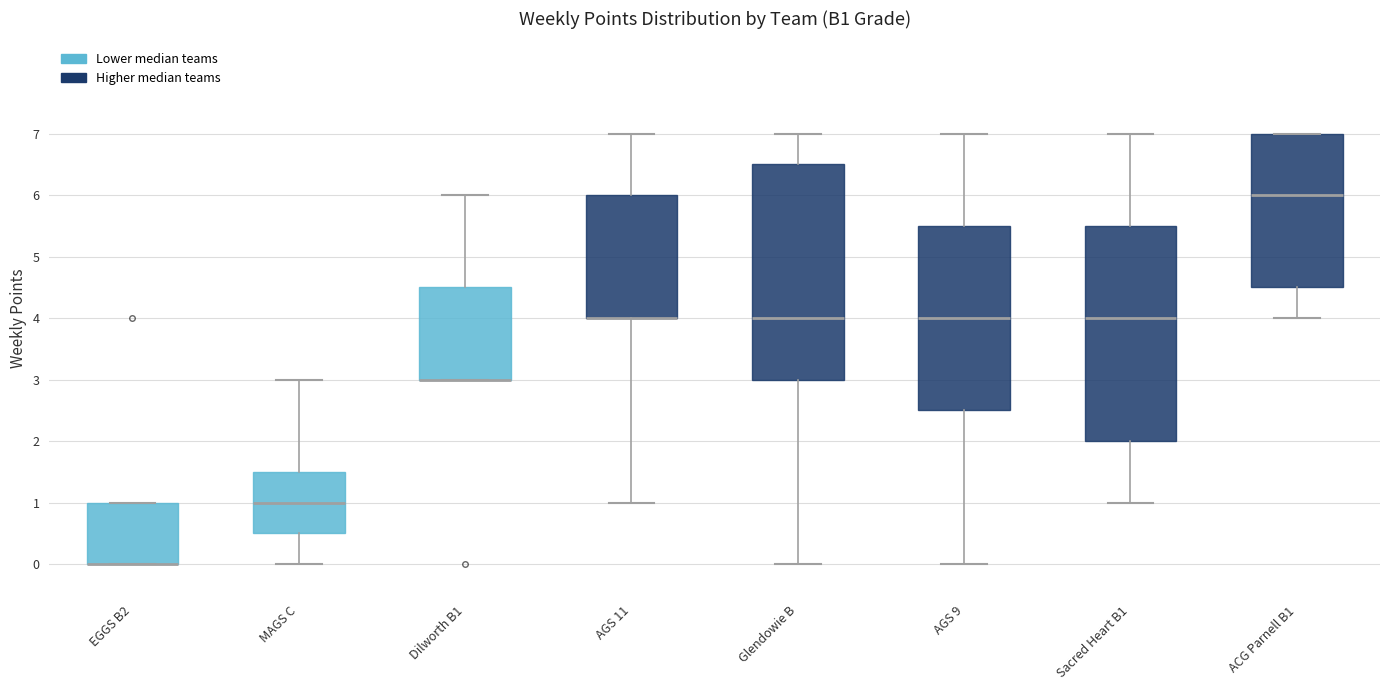

Reading left to right, read every box against the y-axis: the position of its median line, the range the box covers, and the ends of its whiskers. The values are not printed on the chart, so give them approximately, as read against the axis.

EGGS B2: median 0.0 (drawn on the box's lower edge), box 0.0 to 1.0, whiskers 0.0 to 1.0
MAGS C: median 1.0, box 0.5 to 1.5, whiskers 0.0 to 3.0
Dilworth B1: median 3.0 (drawn on the box's lower edge), box 3.0 to 4.5, whiskers 3.0 to 6.0
AGS 11: median 4.0 (drawn on the box's lower edge), box 4.0 to 6.0, whiskers 1.0 to 7.0
Glendowie B: median 4.0, box 3.0 to 6.5, whiskers 0.0 to 7.0
AGS 9: median 4.0, box 2.5 to 5.5, whiskers 0.0 to 7.0
Sacred Heart B1: median 4.0, box 2.0 to 5.5, whiskers 1.0 to 7.0
ACG Parnell B1: median 6.0, box 4.5 to 7.0, whiskers 4.0 to 7.0